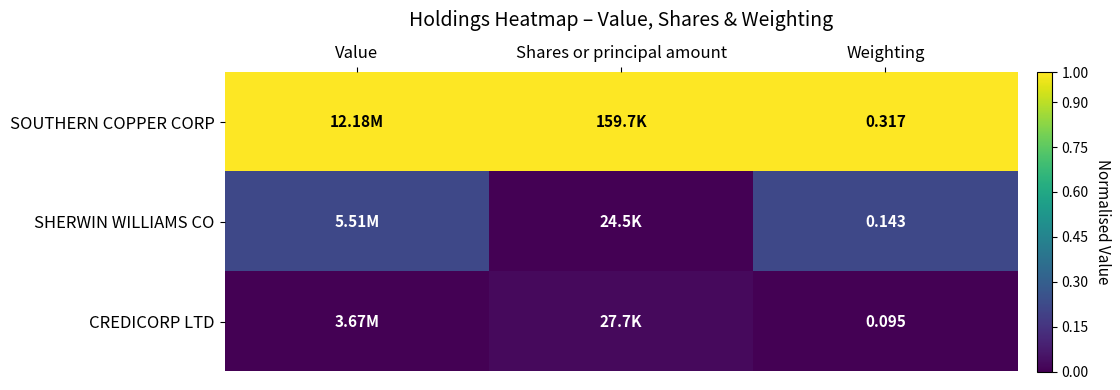

The CREDICORP LTD series shows 0.0 at Value. True or false?

False